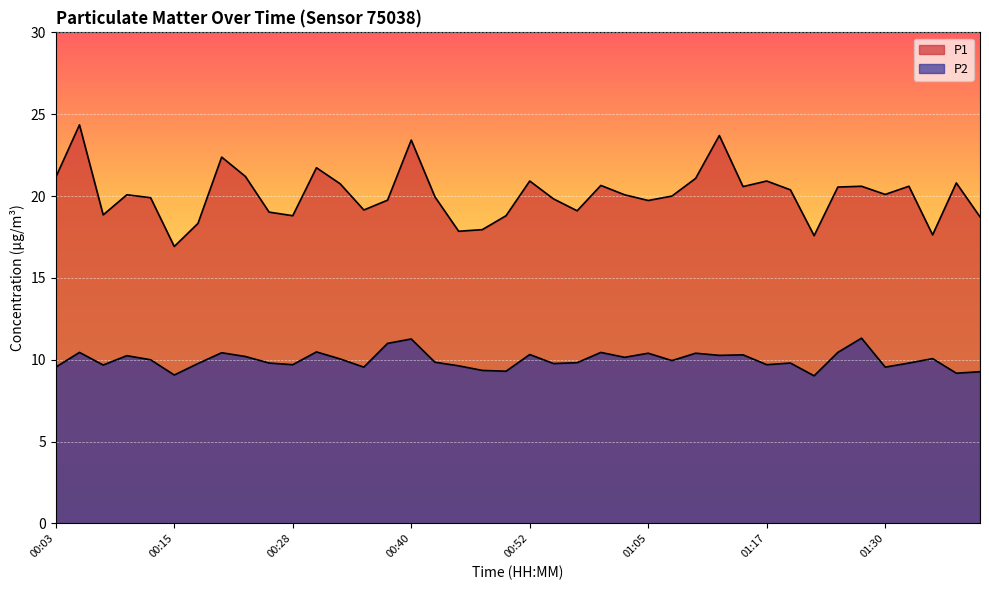

How many categories are shown in the chart?

40